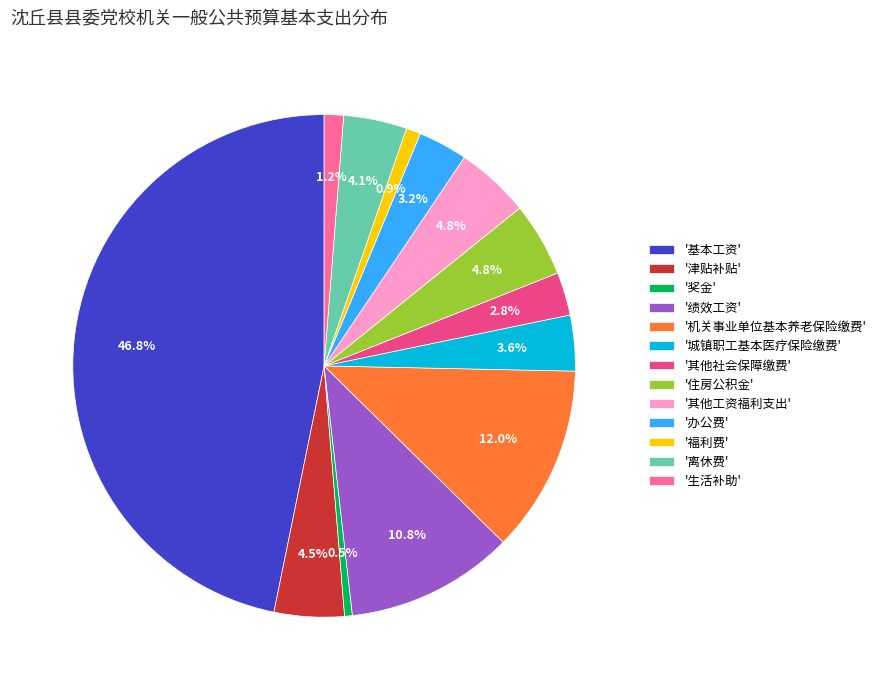

Does '住房公积金' represent more than half of the total?

No